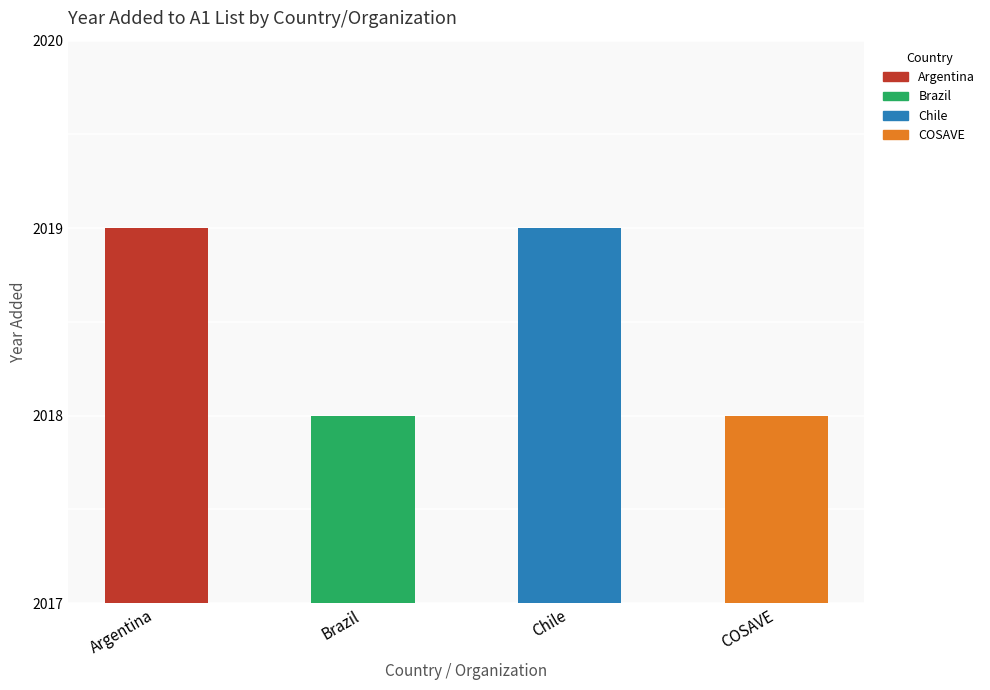

What is the value of the 1st bar from the left?

2019